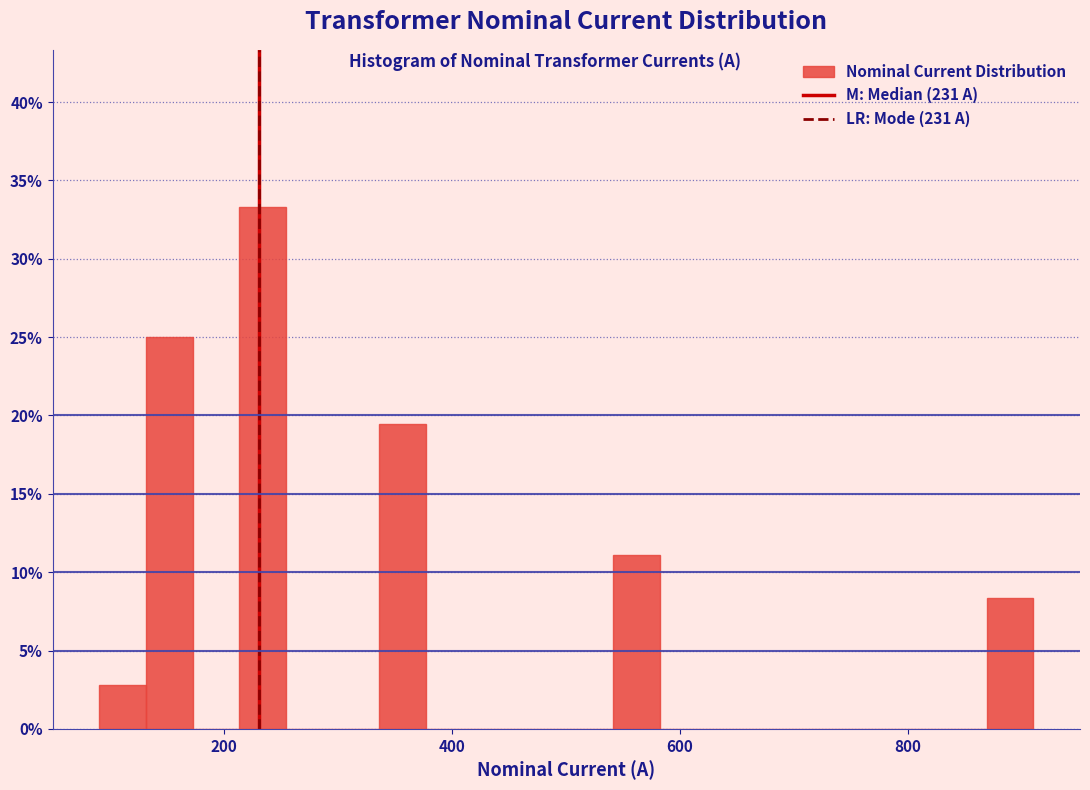

Around what value on the x-axis is the tallest bar? Give the approximate position of its centre, as read against the axis.

240